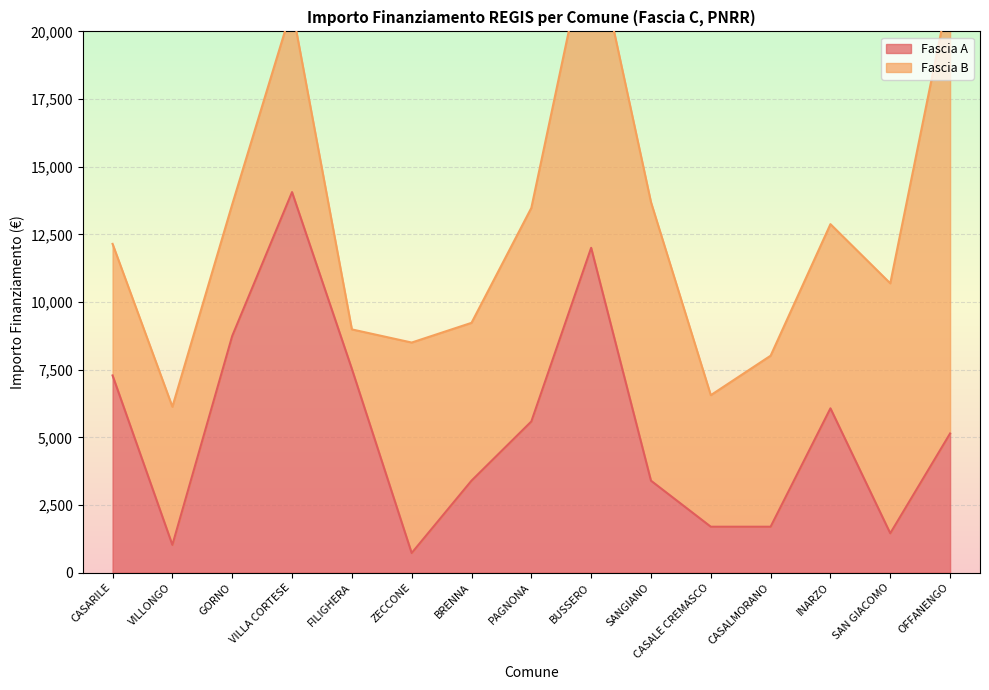

Where does the data first go above 5145?

CASARILE